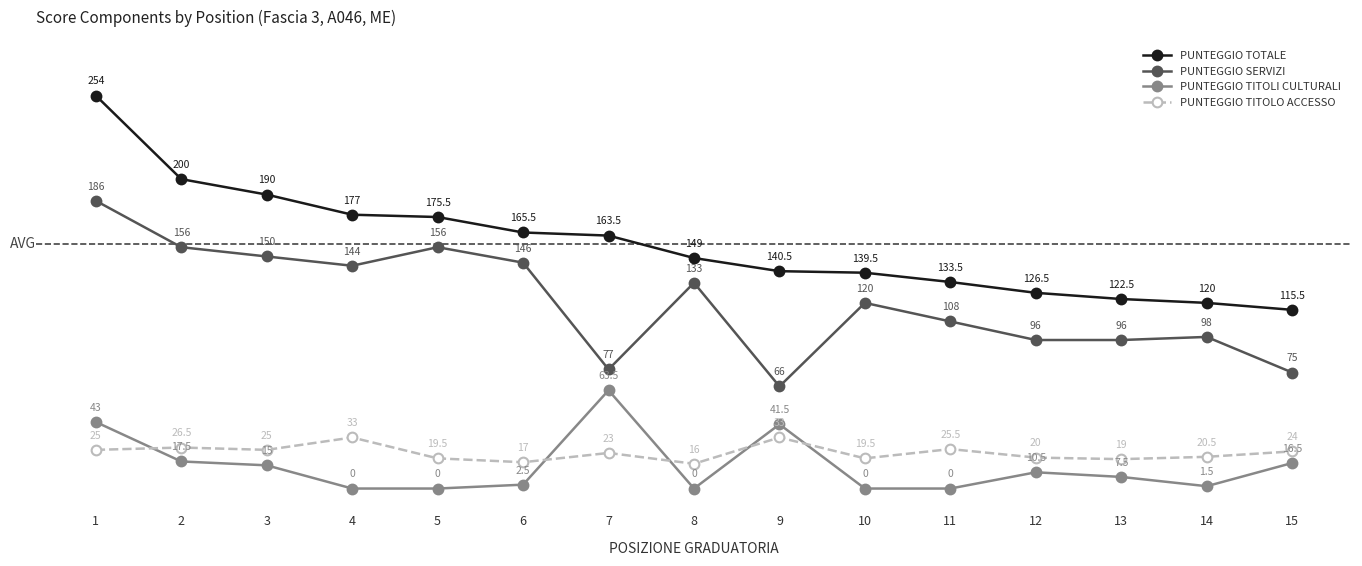

True or false: PUNTEGGIO TOTALE and PUNTEGGIO TITOLO ACCESSO intersect in this chart.

False